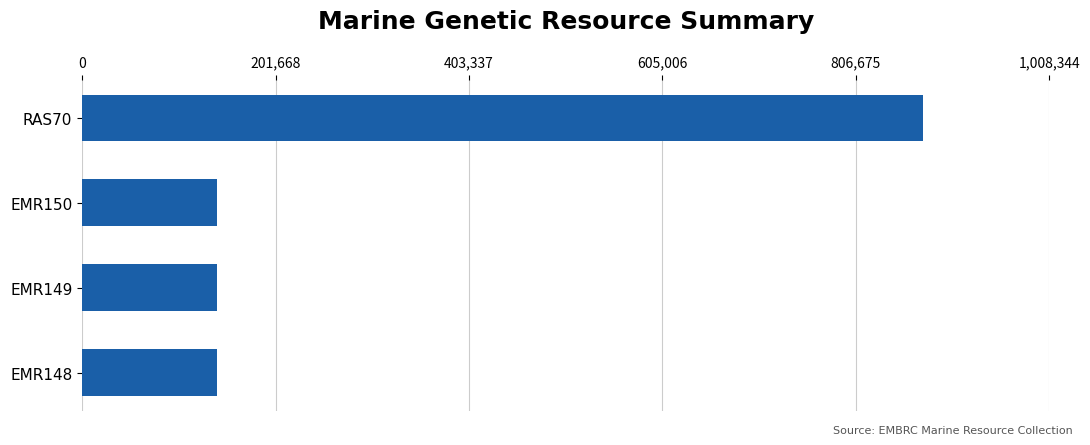

What is the change in value from RAS70 to EMR150?

-736308